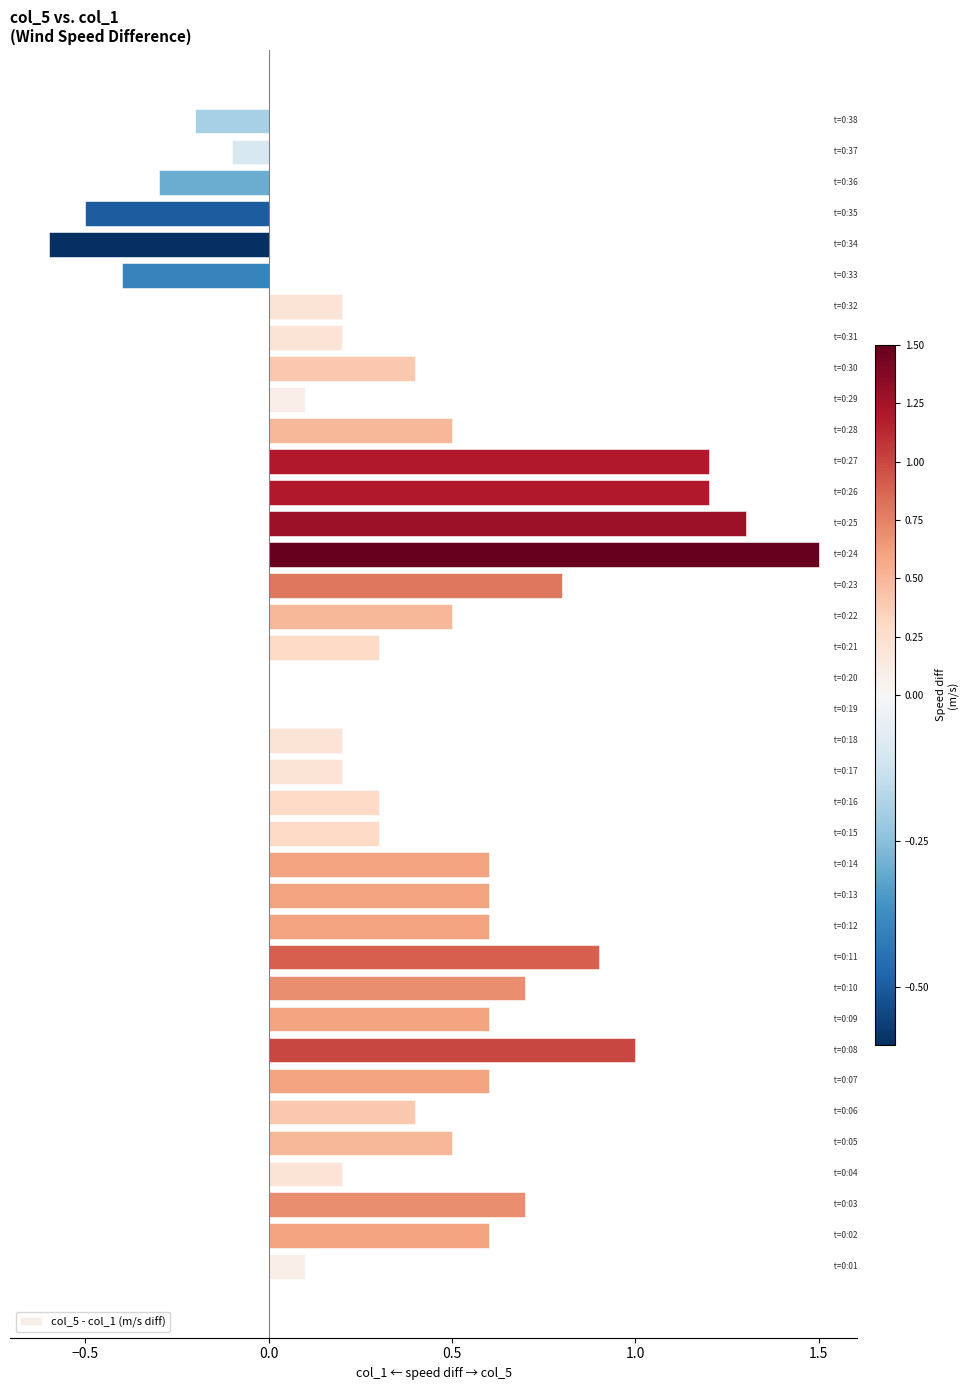

What is the sum of all values?

15.2